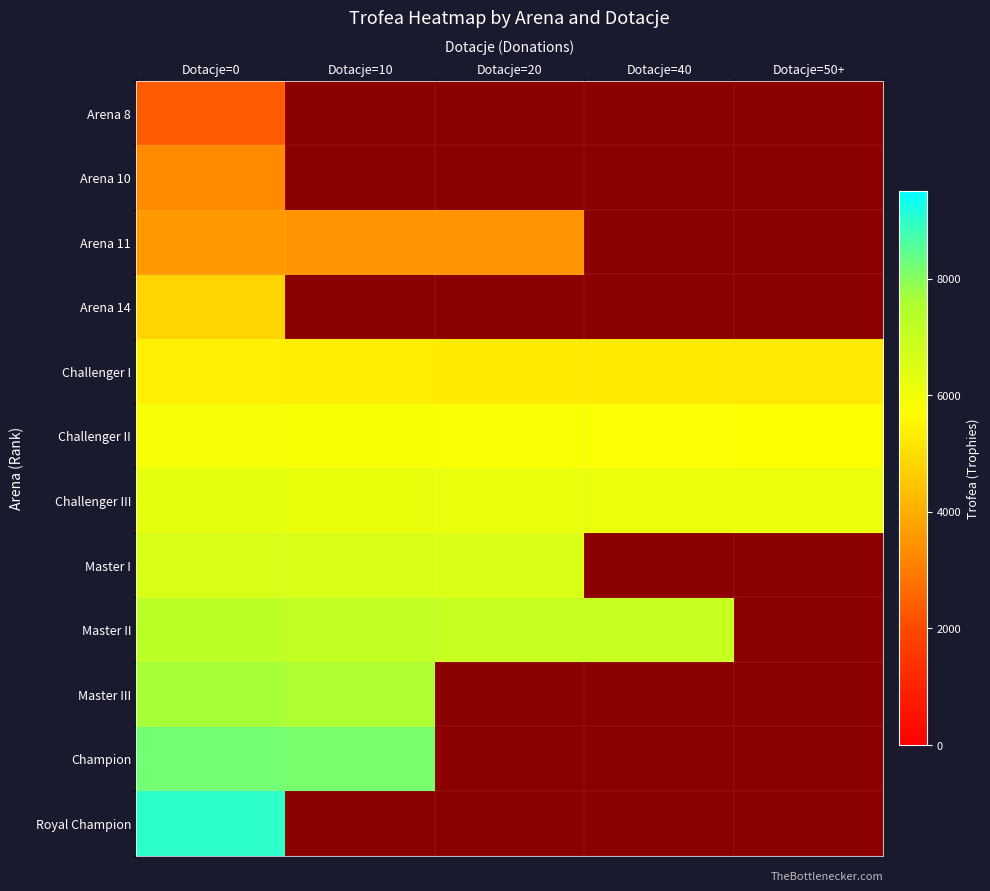

What is the difference between the Challenger III values at Dotacje=40 and Dotacje=0?

113.0